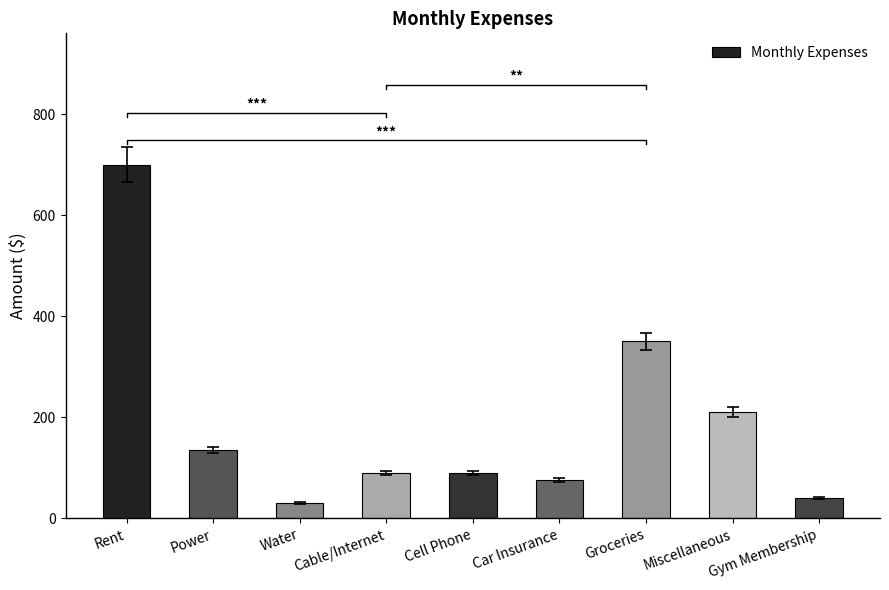

Are the bars horizontal?

No